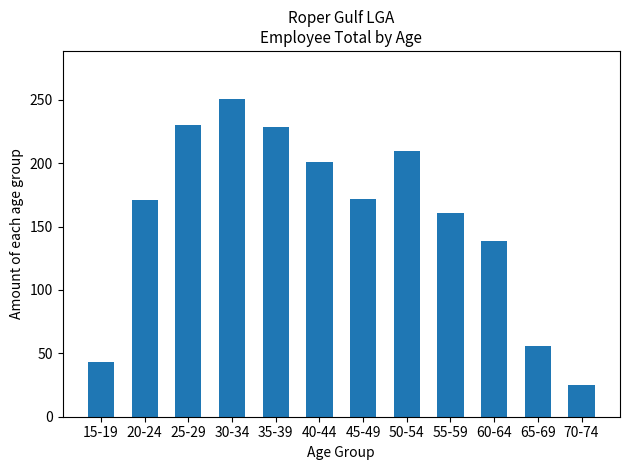

What is the smallest value displayed?

25